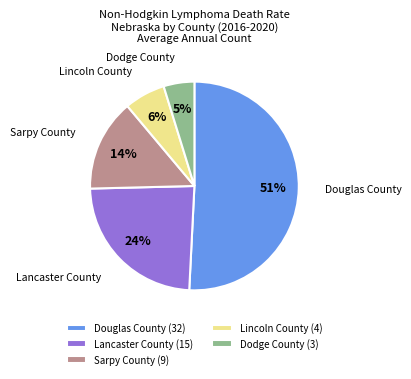

Rank the categories by value from highest to lowest.

Douglas County, Lancaster County, Sarpy County, Lincoln County, Dodge County